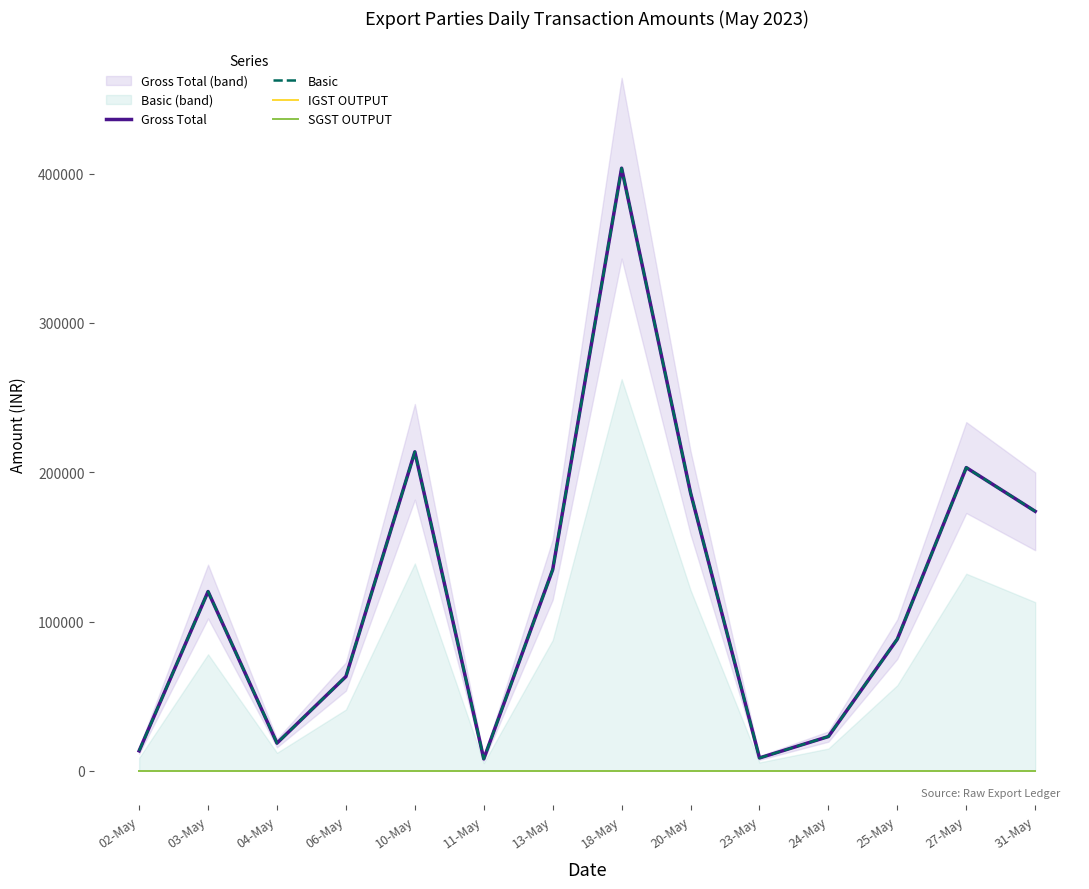

Which series has the largest total across all categories?

Gross Total